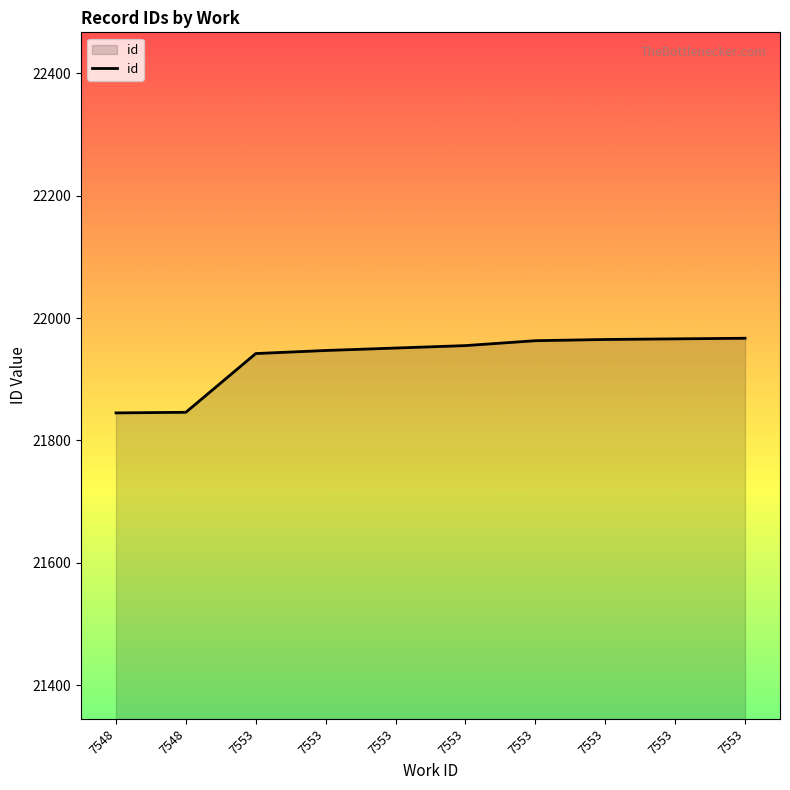

Rank the categories by value from highest to lowest.

7553, 7553, 7553, 7553, 7553, 7553, 7553, 7553, 7548, 7548